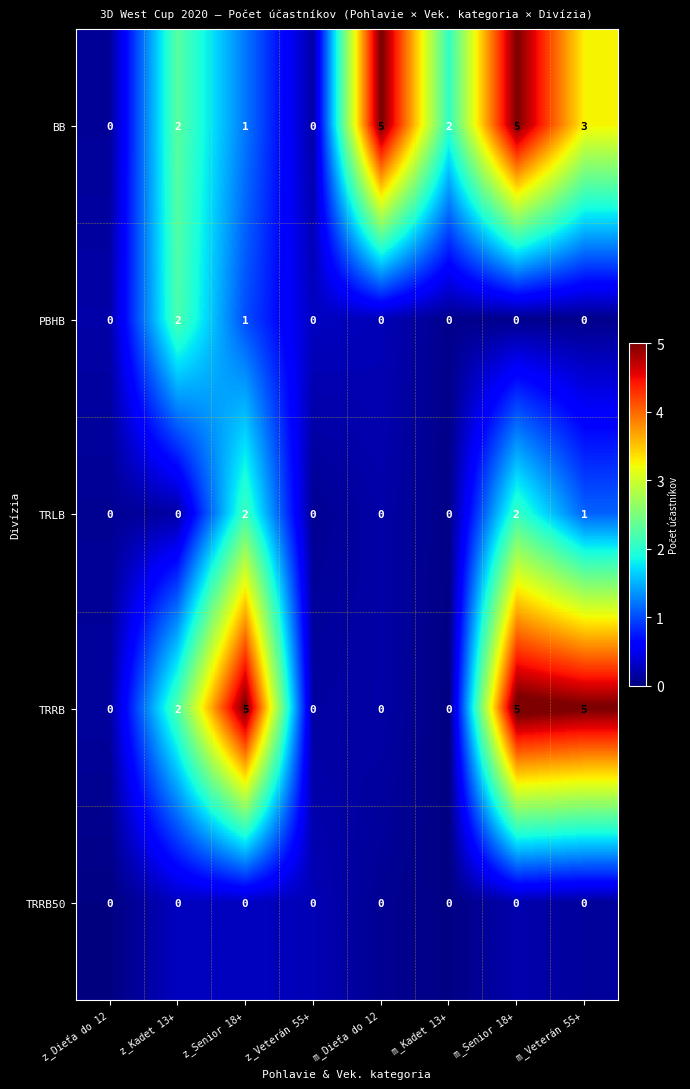

What is the sum of all TRLB values?

5